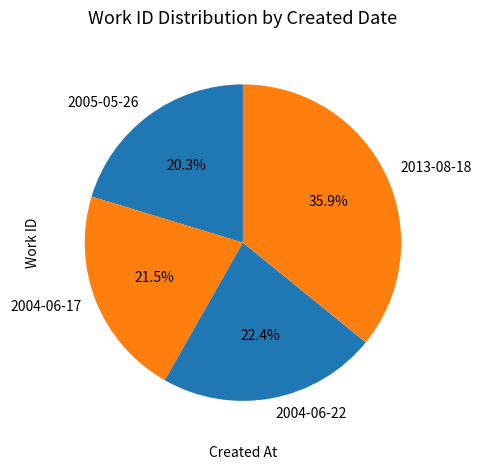

Is it true that 2005-05-26 is 20% of the pie?

True